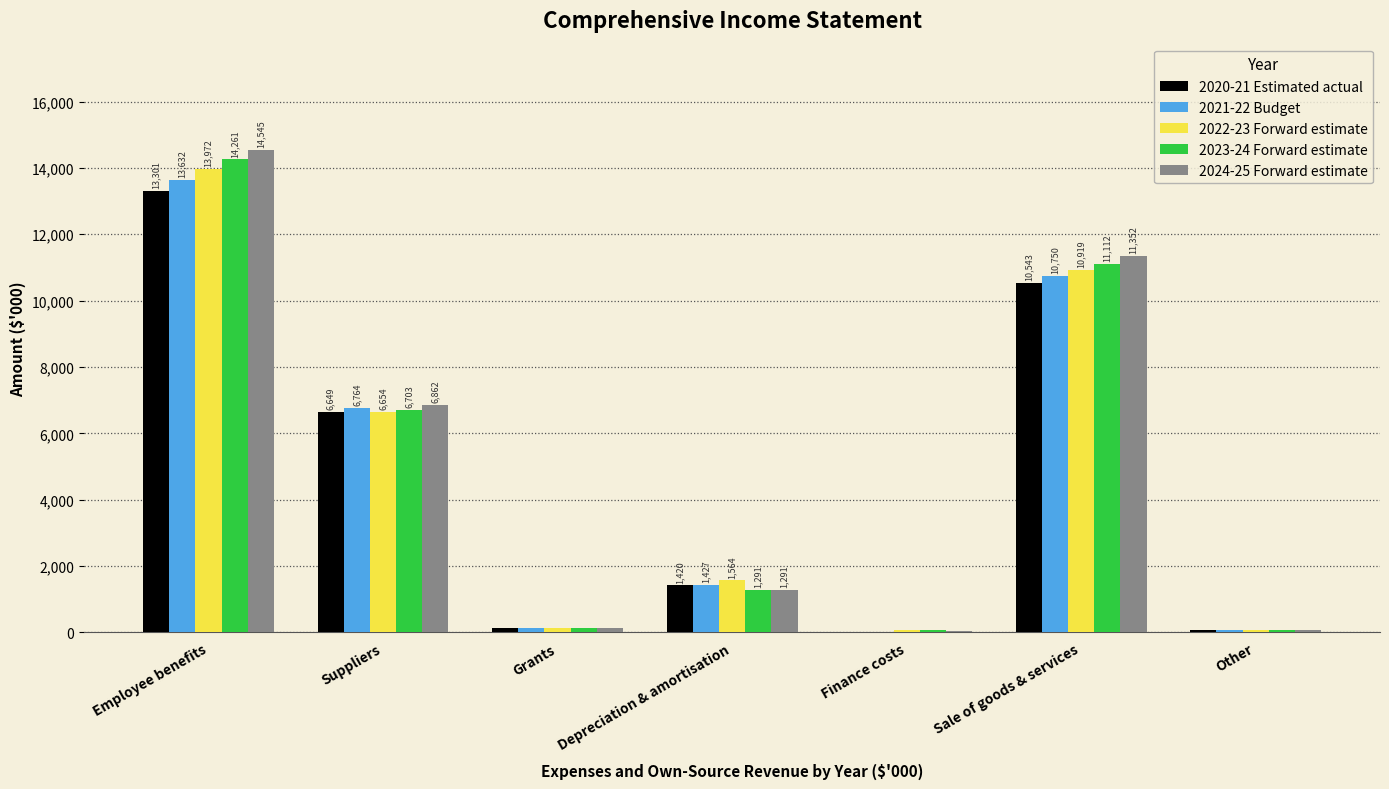

Reading right to left, transcribe all the data shown in this chart.

2020-21 Estimated actual: Other=60	Sale of goods & services=10543	Finance costs=11	Depreciation & amortisation=1420	Grants=140	Suppliers=6649	Employee benefits=13301
2021-22 Budget: Other=60	Sale of goods & services=10750	Finance costs=3	Depreciation & amortisation=1427	Grants=140	Suppliers=6764	Employee benefits=13632
2022-23 Forward estimate: Other=60	Sale of goods & services=10919	Finance costs=79	Depreciation & amortisation=1564	Grants=140	Suppliers=6654	Employee benefits=13972
2023-24 Forward estimate: Other=60	Sale of goods & services=11112	Finance costs=64	Depreciation & amortisation=1291	Grants=140	Suppliers=6703	Employee benefits=14261
2024-25 Forward estimate: Other=60	Sale of goods & services=11352	Finance costs=47	Depreciation & amortisation=1291	Grants=140	Suppliers=6862	Employee benefits=14545